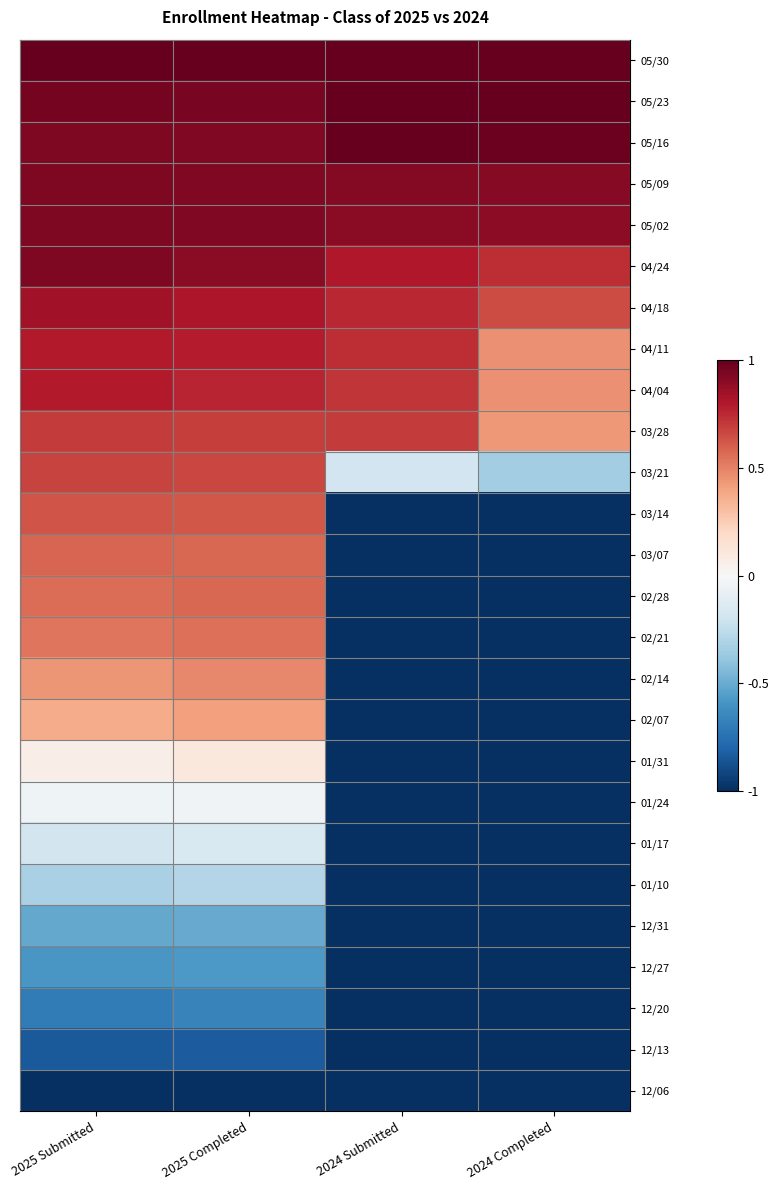

At which category is the sum across all series the highest?

2025 Completed